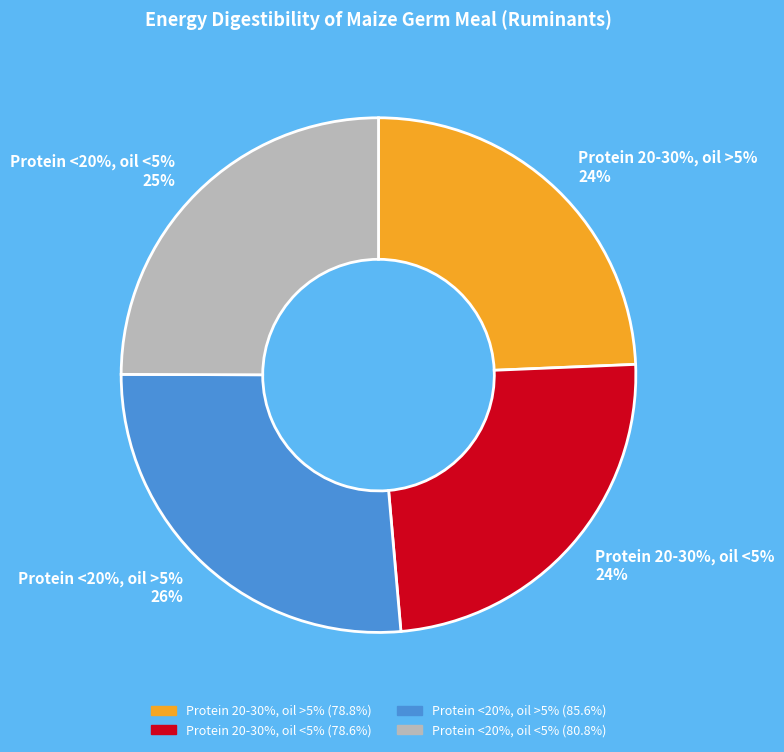

How many slices are in this pie chart?

4